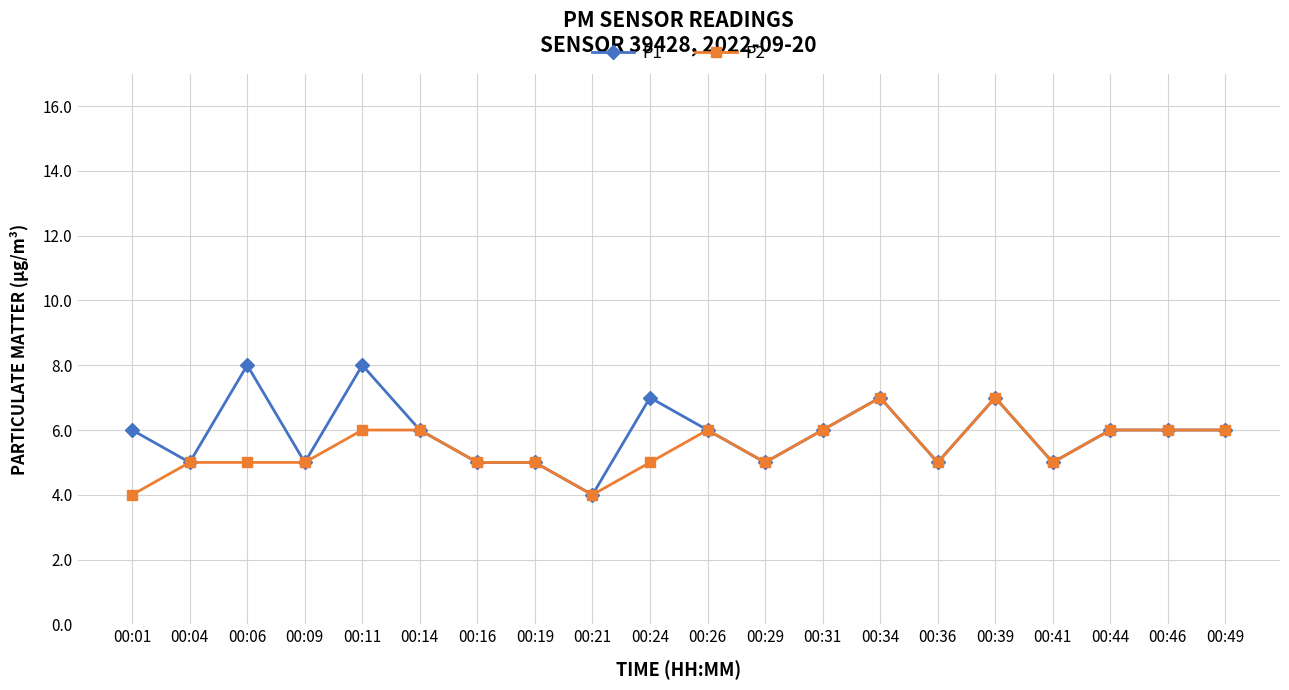

The value of P2 at 00:16 is 8. True or false?

False